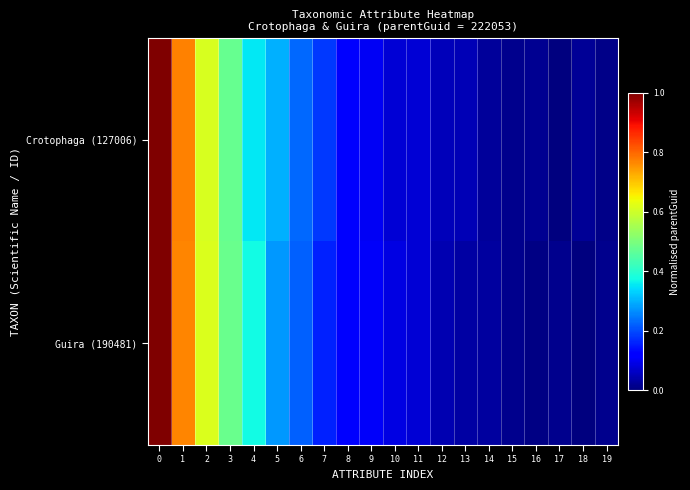

List the series in order of their peak value, lowest first.

Guira (190481), Crotophaga (127006)